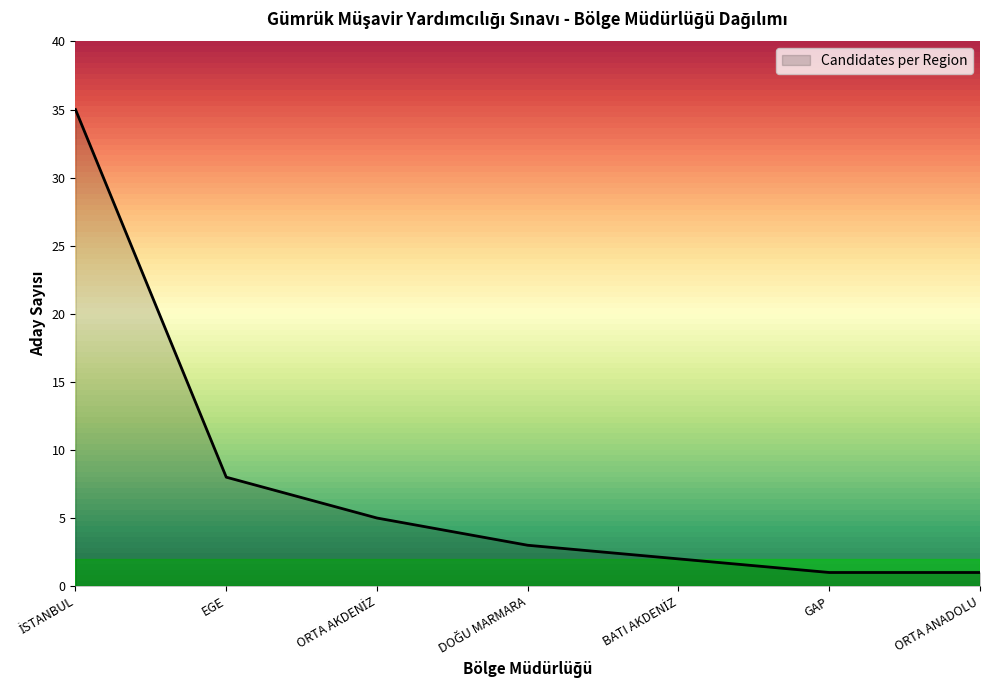

What position from the right is EGE?

6